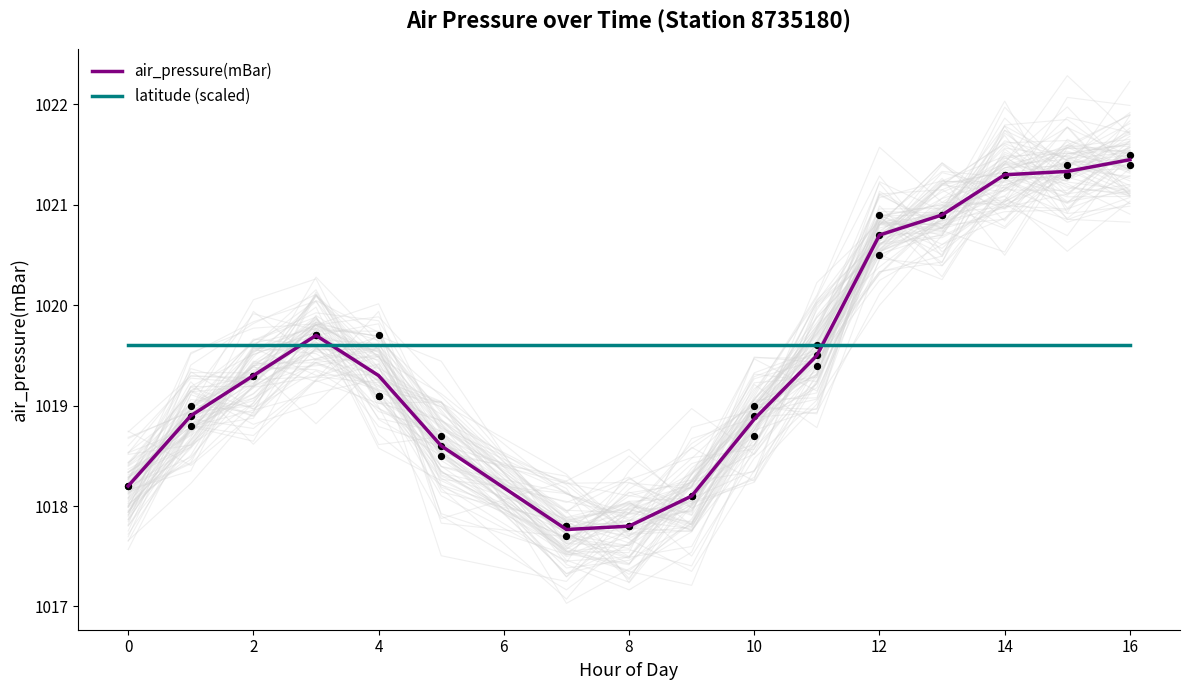

Which series has the largest total across all categories?

latitude (scaled)